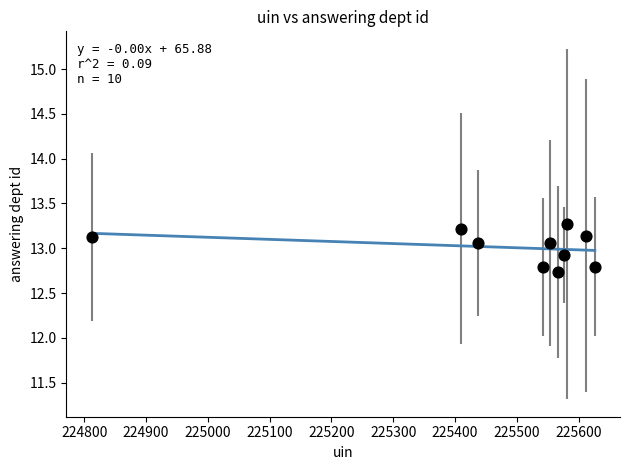

What is the average X value?

225471.5